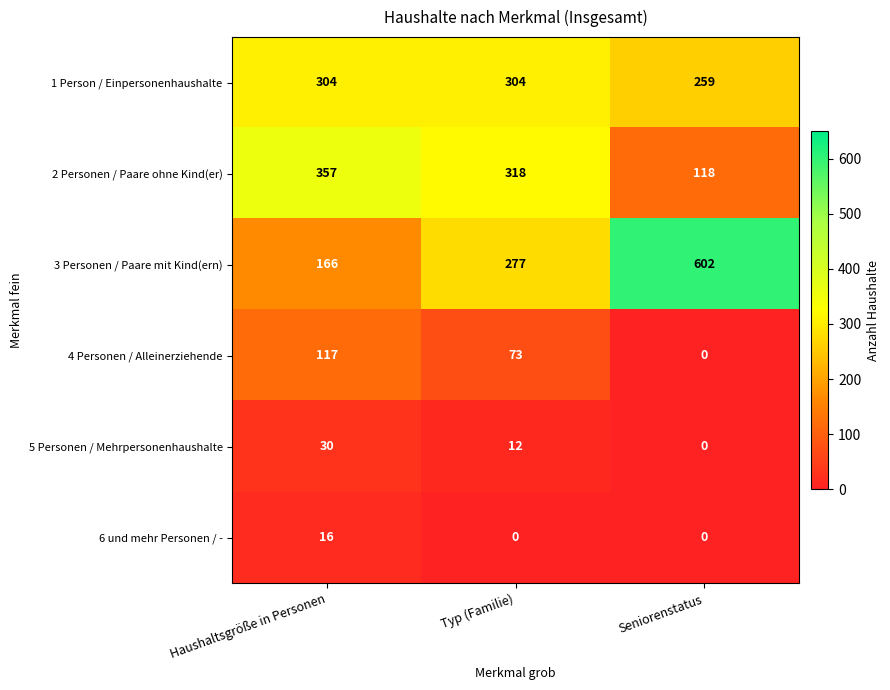

The 4 Personen / Alleinerziehende series shows 117 at Haushaltsgröße in Personen. True or false?

True